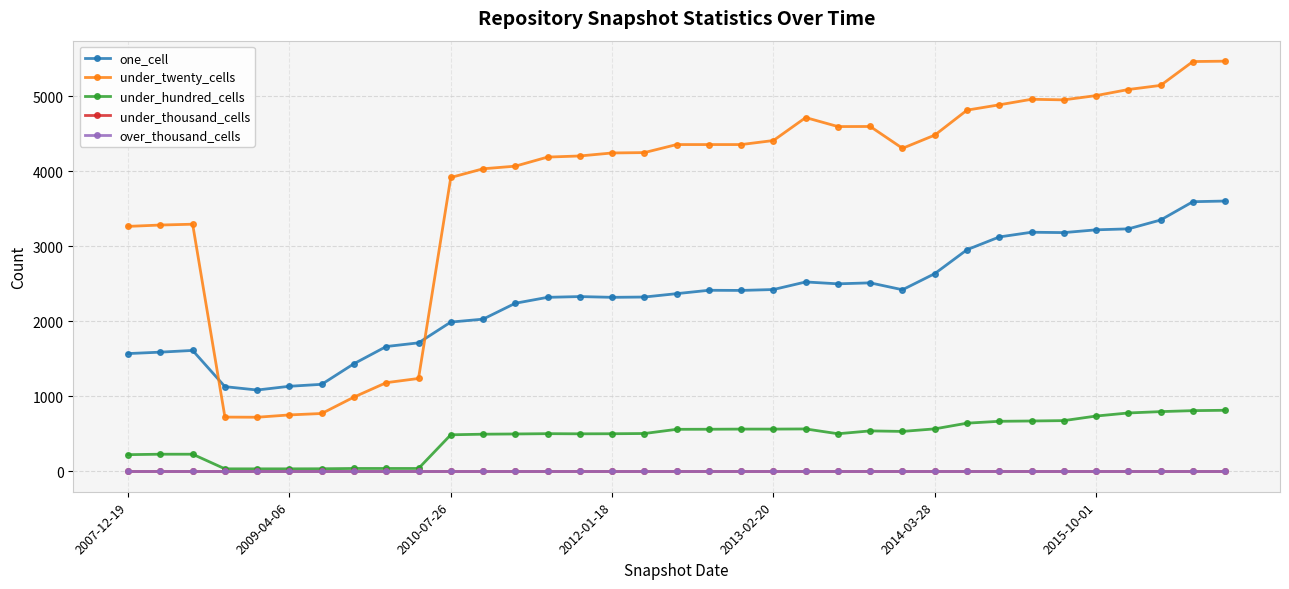

How many lines are shown in the chart?

5